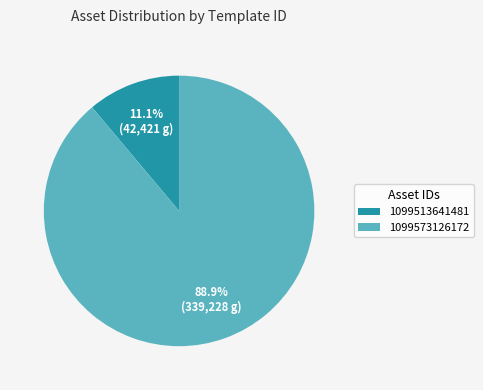

To the nearest percent, what is the combined percentage of 1099513641481 and 1099573126172?

100%